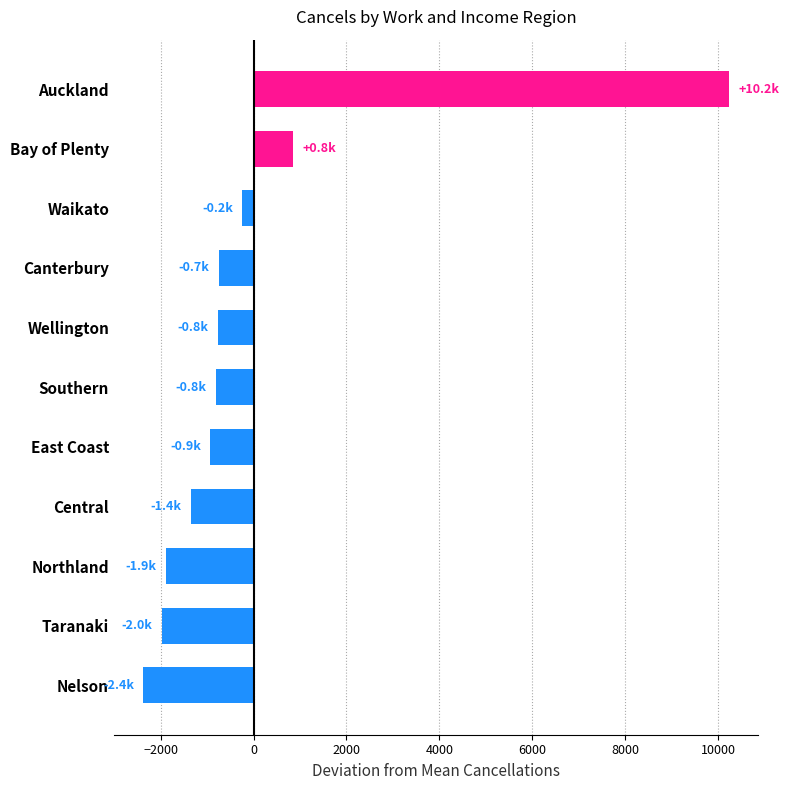

True or false: the data shows -1973.0 at Taranaki.

True